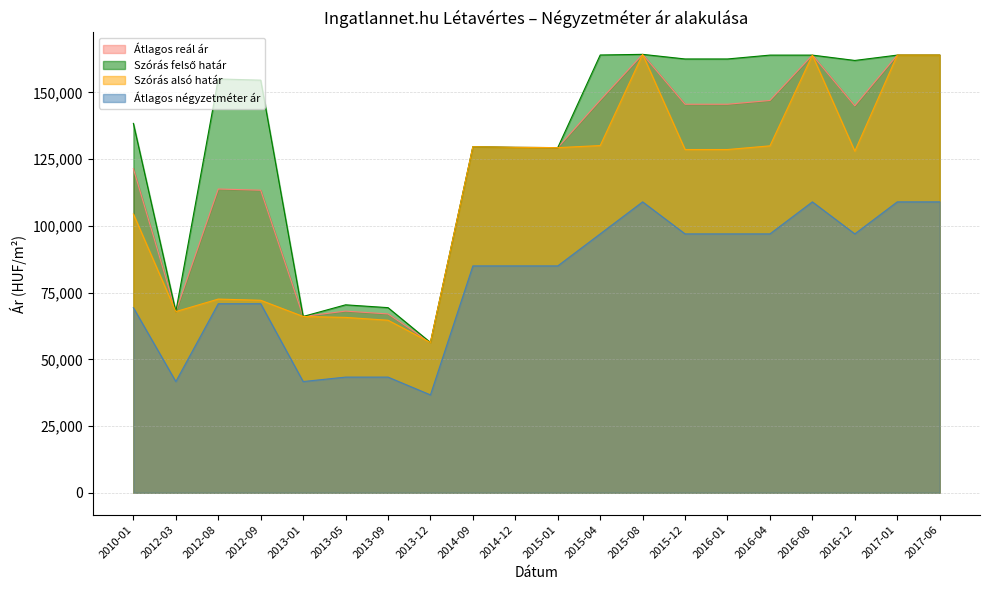

Which series has the largest range (max minus min)?

Szórás alsó határ